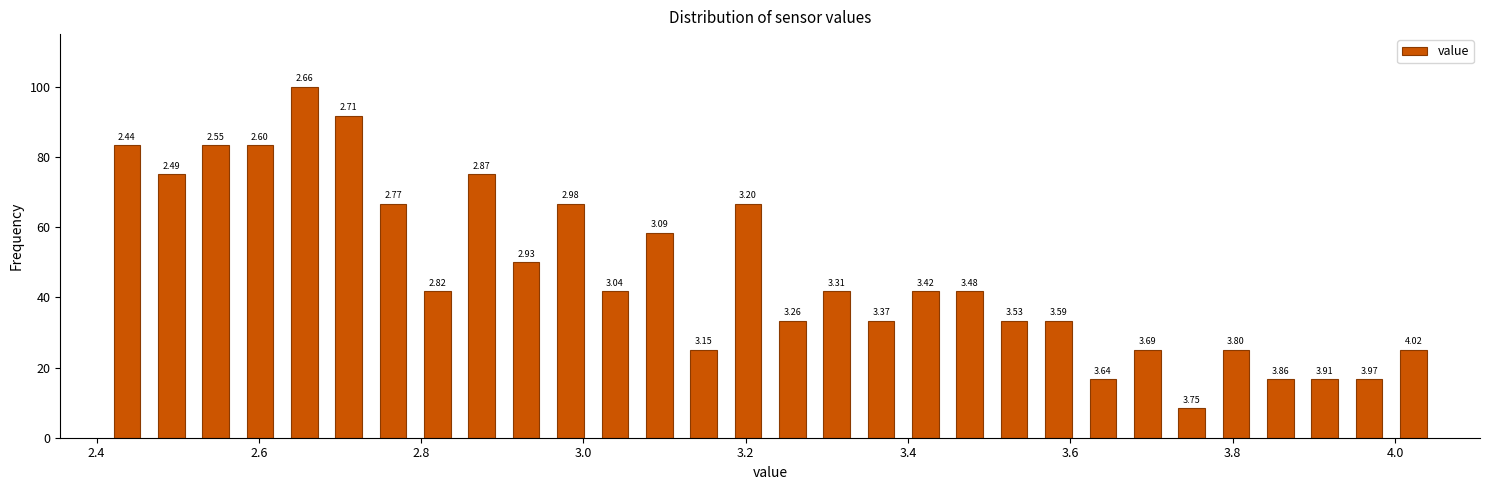

Around what value on the x-axis is the tallest bar? Give the approximate position of its centre, as read against the axis.

2.66